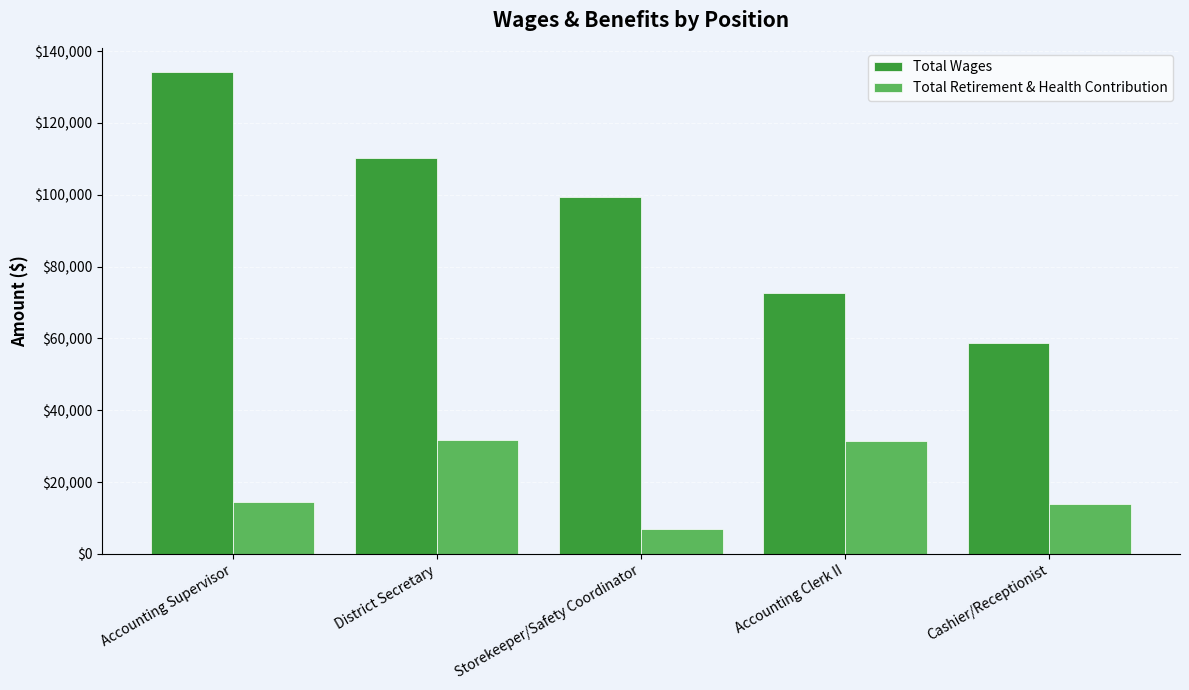

Where is Total Wages nearest to the value 96423?

Storekeeper/Safety Coordinator